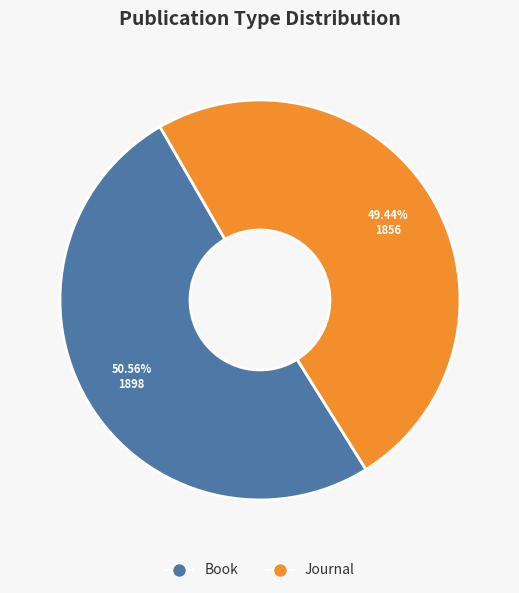

To the nearest percent, what portion does Book represent?

51%